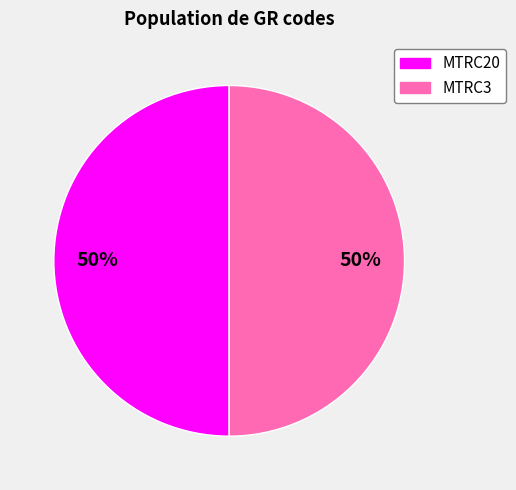

Do MTRC3 and MTRC20 together represent more than half of the pie?

Yes